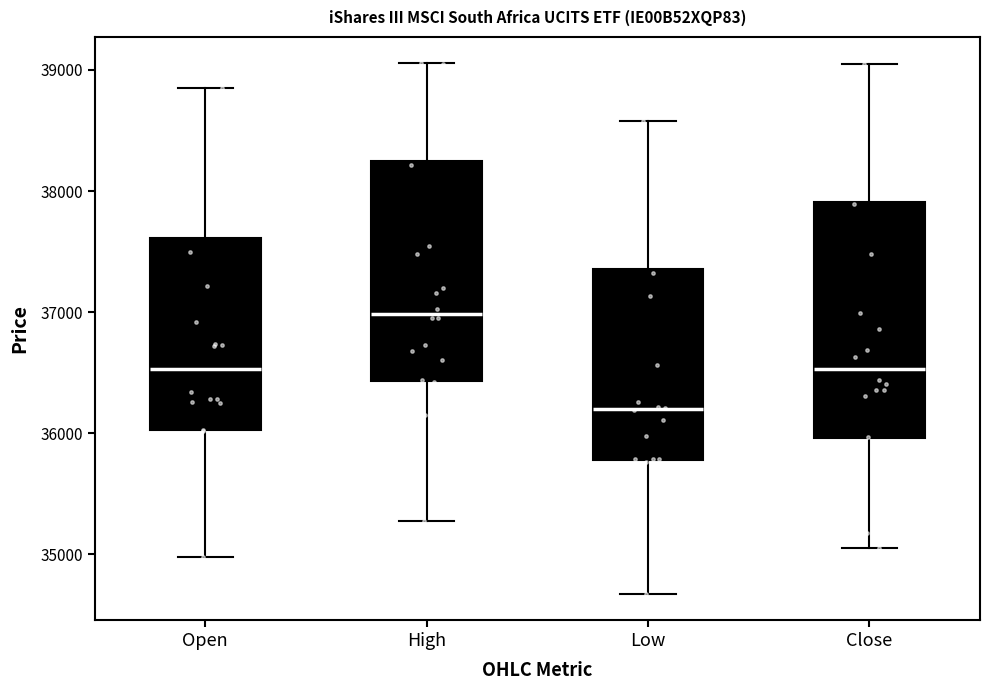

Comparing the boxes themselves (not the whiskers), which one is the tallest?

Close